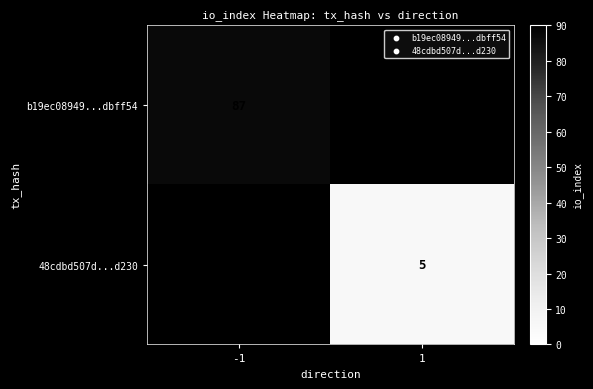

The value of 48cdbd507d...d230 at 1 is 3. True or false?

False